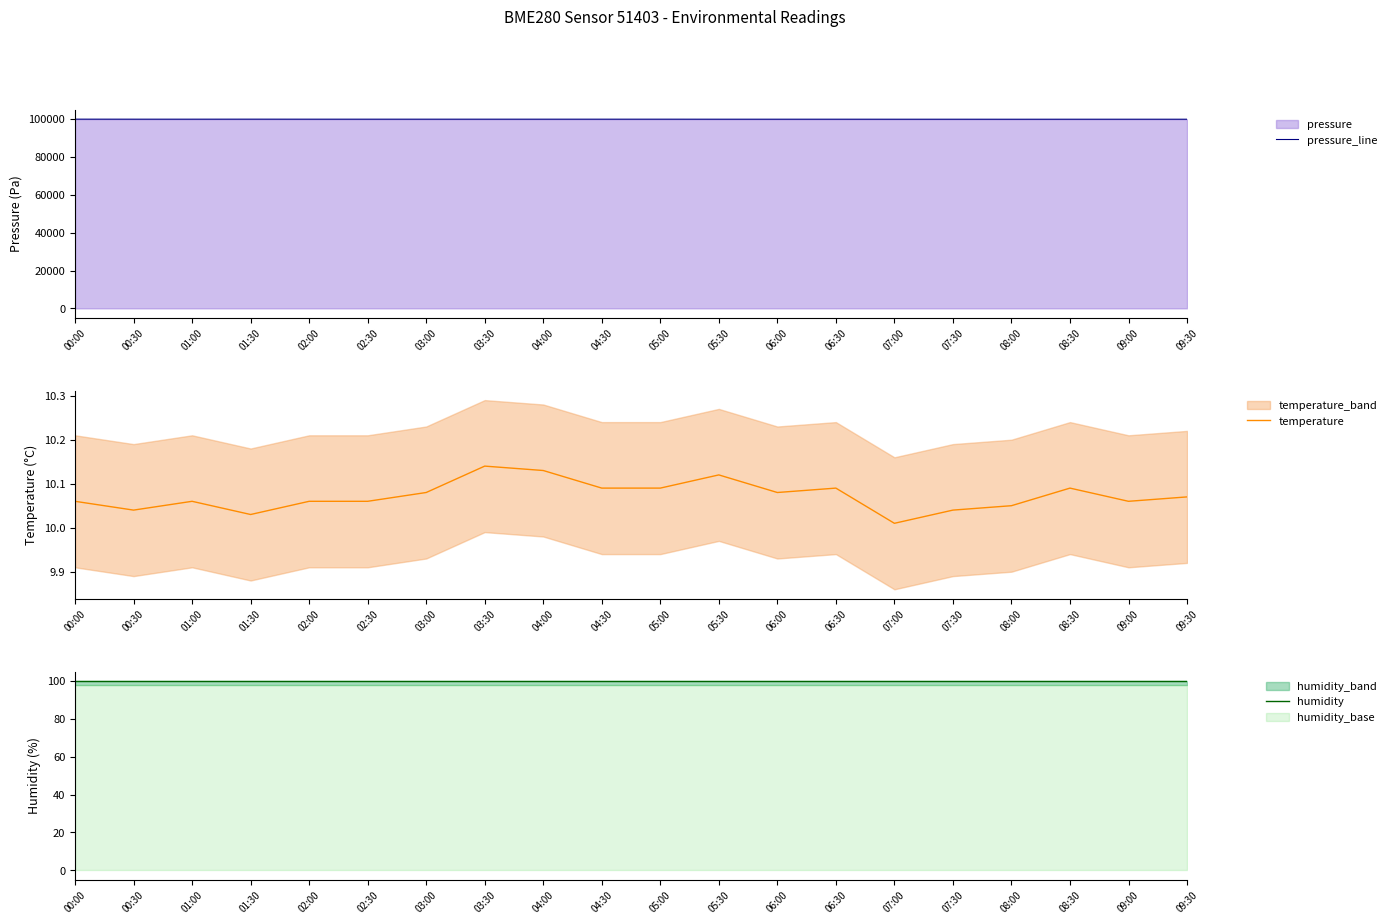

What position from the right is 04:30?

11